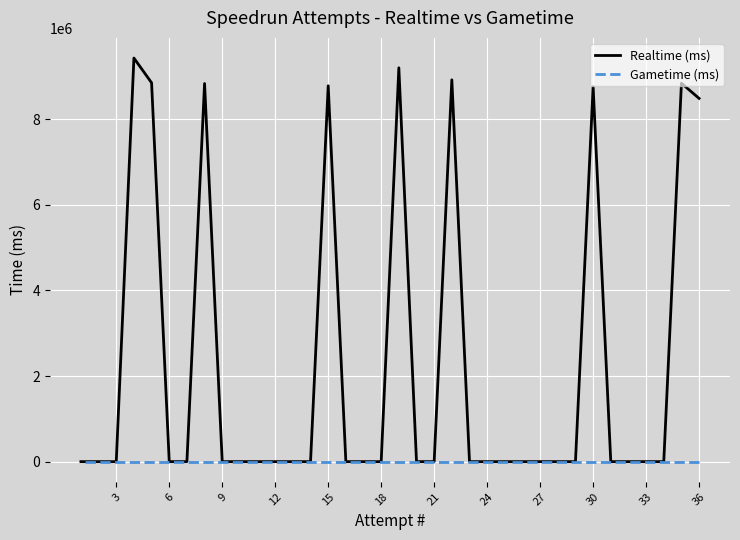

What is the difference between the maximum and second lowest values in the Realtime (ms) series?

9432243